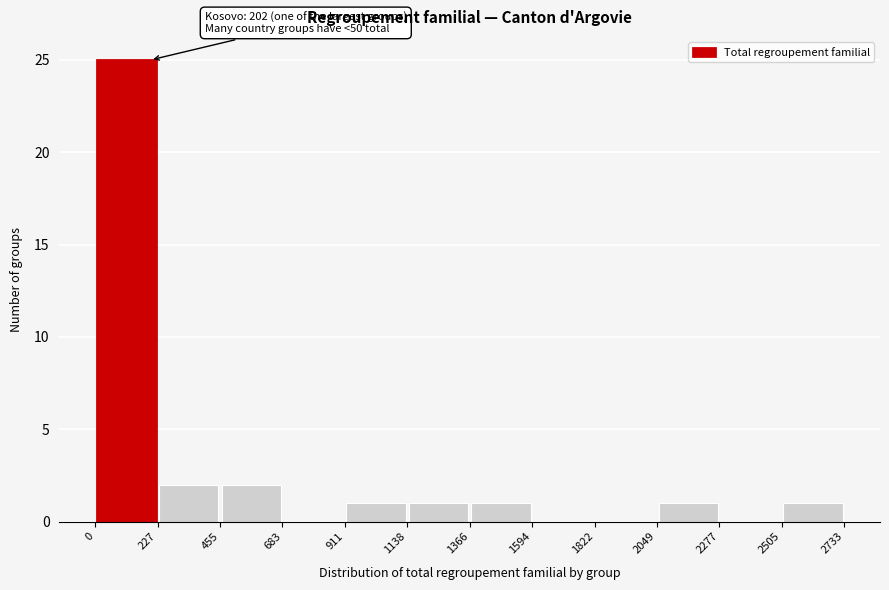

Which range on the x-axis has the tallest bar?

0 to 227